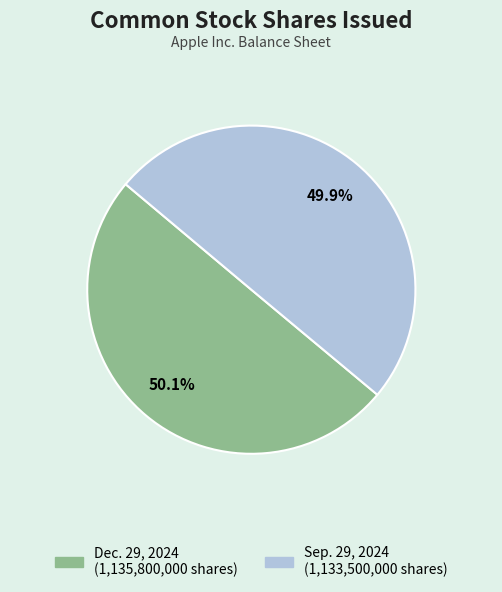

The Sep. 29, 2024 slice represents 50% of the pie. True or false?

True